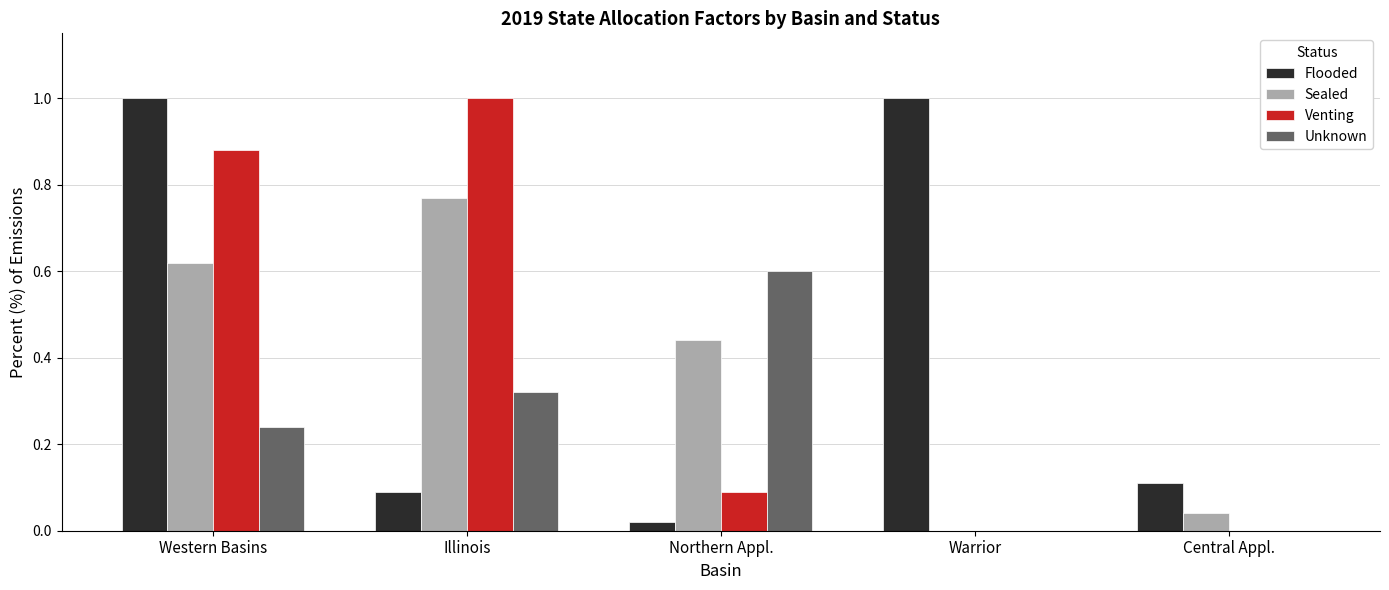

Which series changed the most between Illinois and Northern Appl.?

Venting